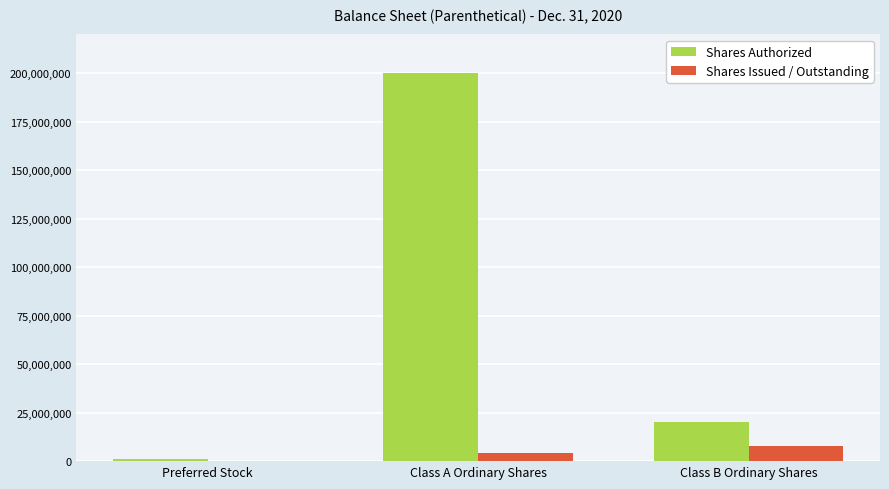

At which label is Shares Issued / Outstanding closest to 3816287?

Class A Ordinary Shares